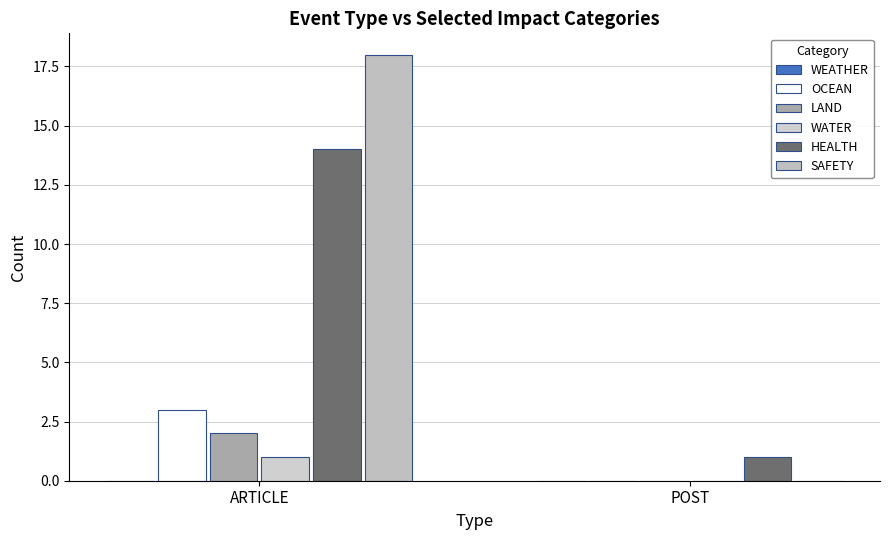

At how many categories does at least one series exceed 16?

1